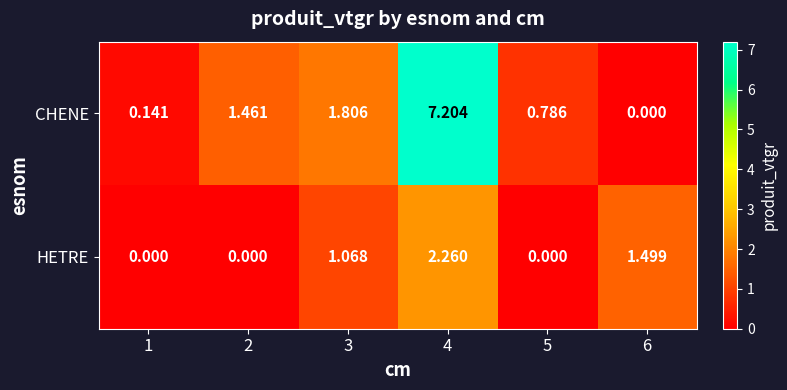

Which series has the widest spread of values?

CHENE